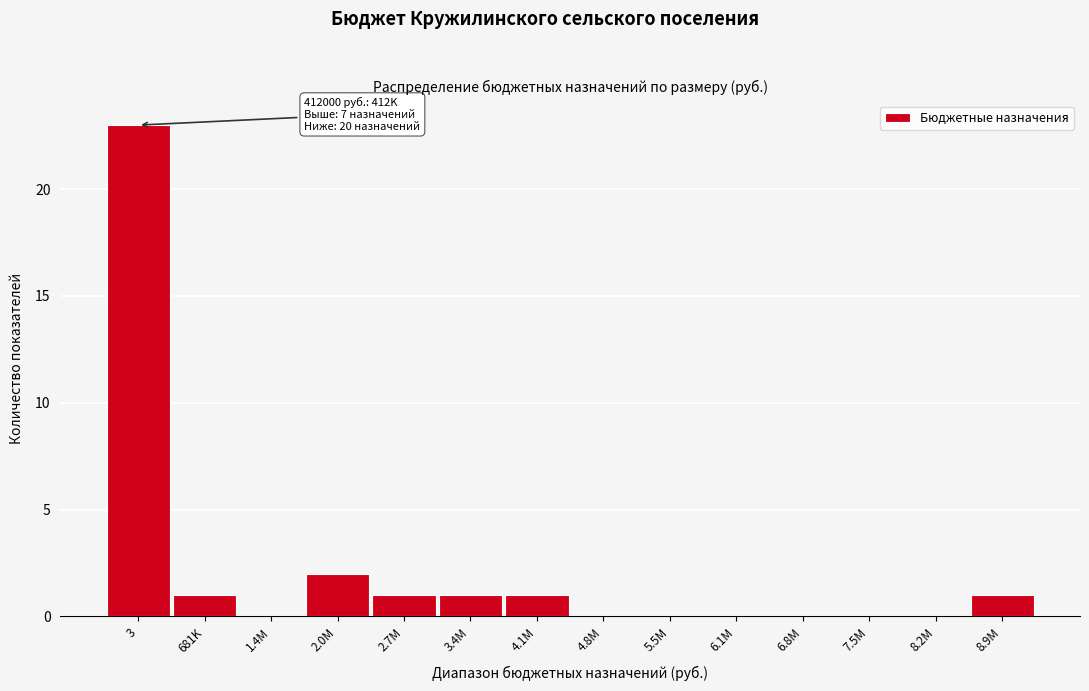

Reading right to left, list all the values displayed in this chart.

8.9M=1	8.2M=0	7.5M=0	6.8M=0	6.1M=0	5.5M=0	4.8M=0	4.1M=1	3.4M=1	2.7M=1	2.0M=2	1.4M=0	681K=1	3=23